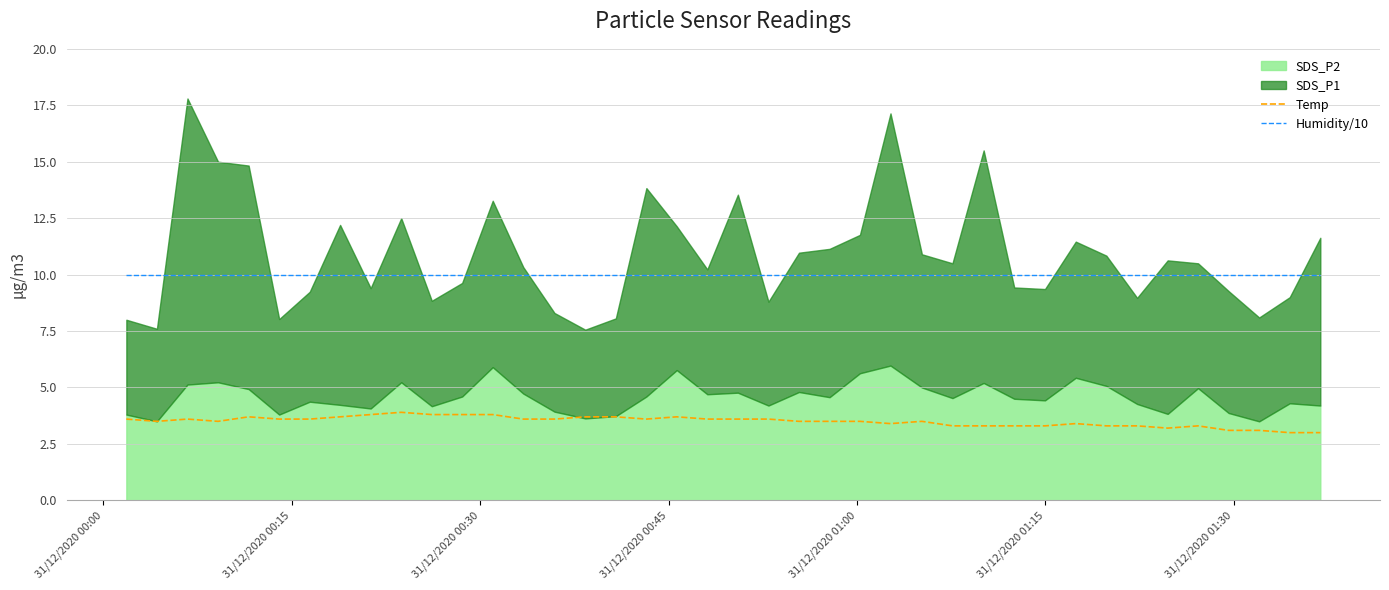

True or false: Humidity/10 has more than 2 interior local peaks.

False